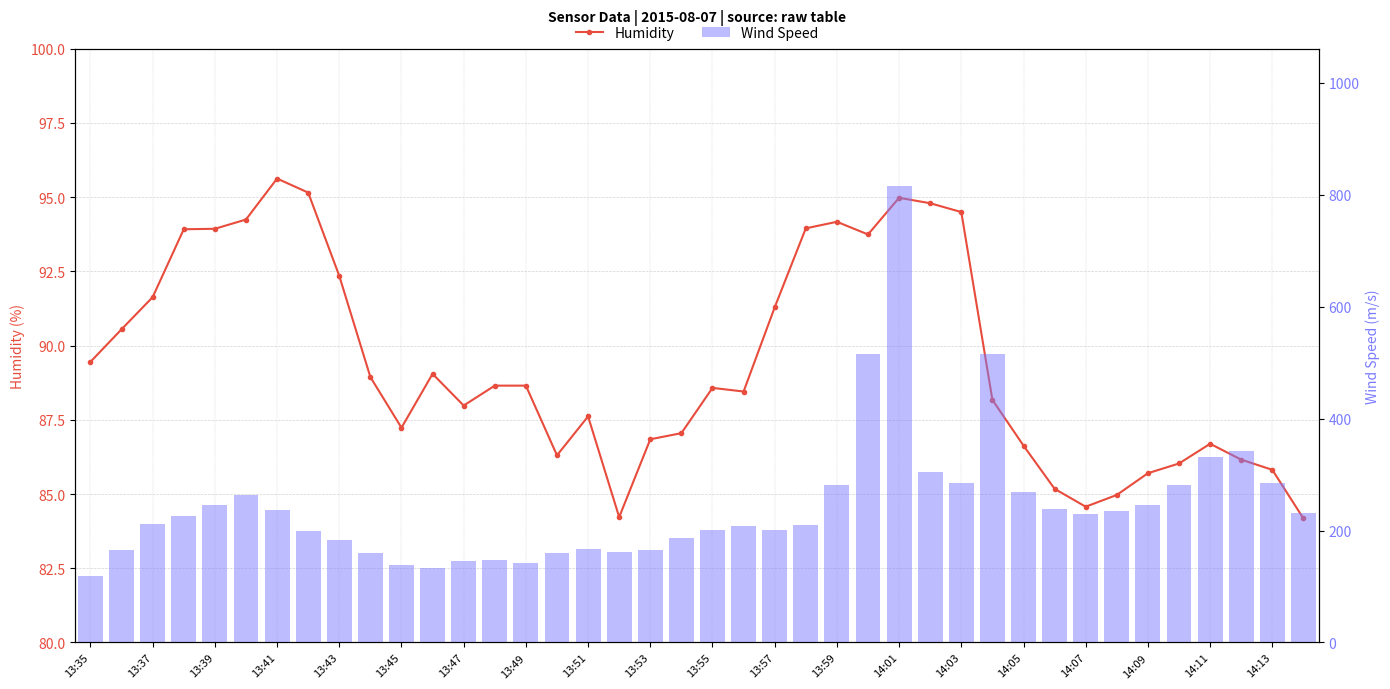

List the series in order of their overall mean, highest first.

Wind Speed, Humidity